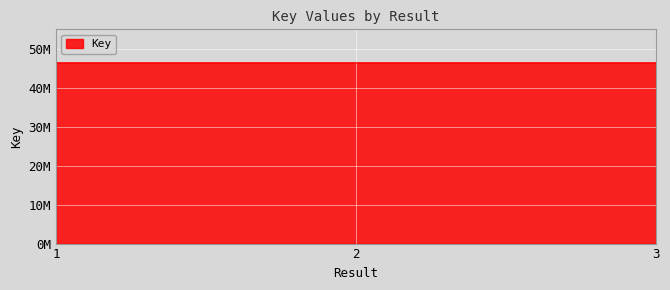

What is the ratio of the value at 2 to the value at 1?

1.0